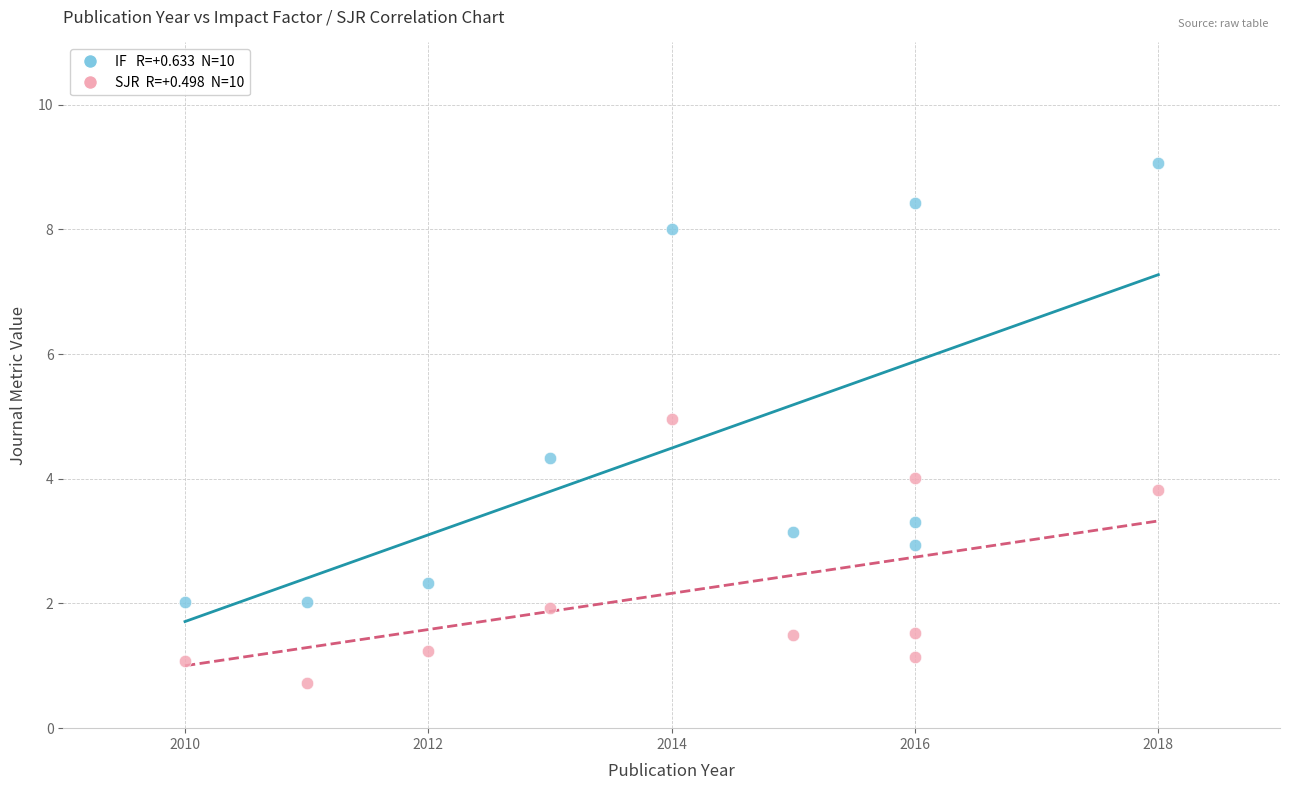

Across all data points, what is the range of X values (max minus min)?

8.0